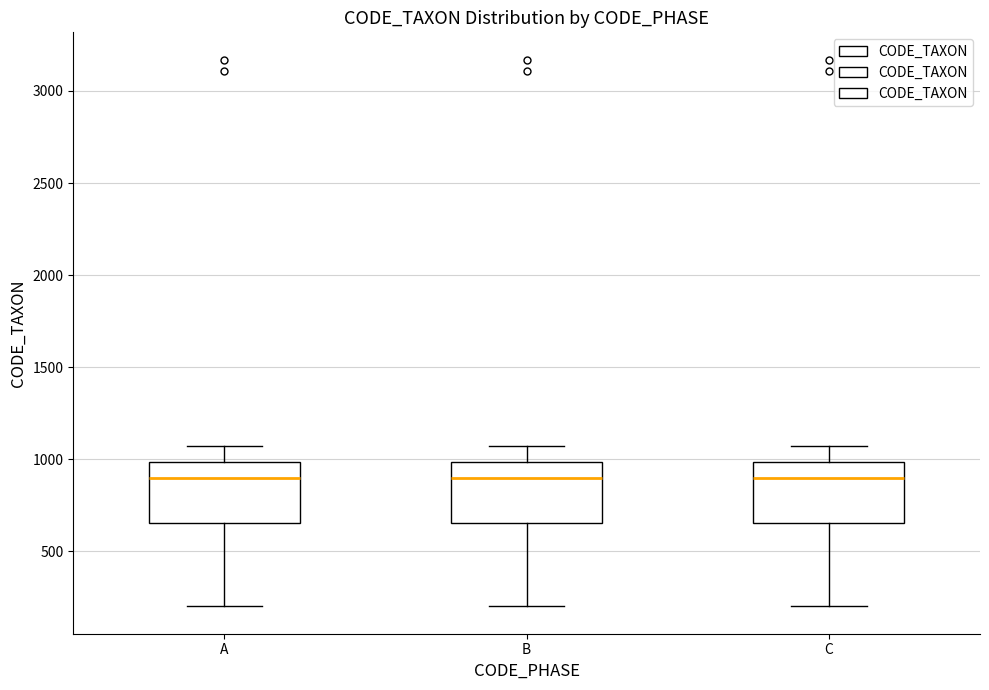

Reading left to right, transcribe this box plot: for each box, give where its median line is, the range the box spans, and where its two whiskers end, as read against the y-axis. The values are not printed on the chart, so give them approximately, as read against the axis.

A: median 900, box 650 to 1000, whiskers 200 to 1050
B: median 900, box 650 to 1000, whiskers 200 to 1050
C: median 900, box 650 to 1000, whiskers 200 to 1050